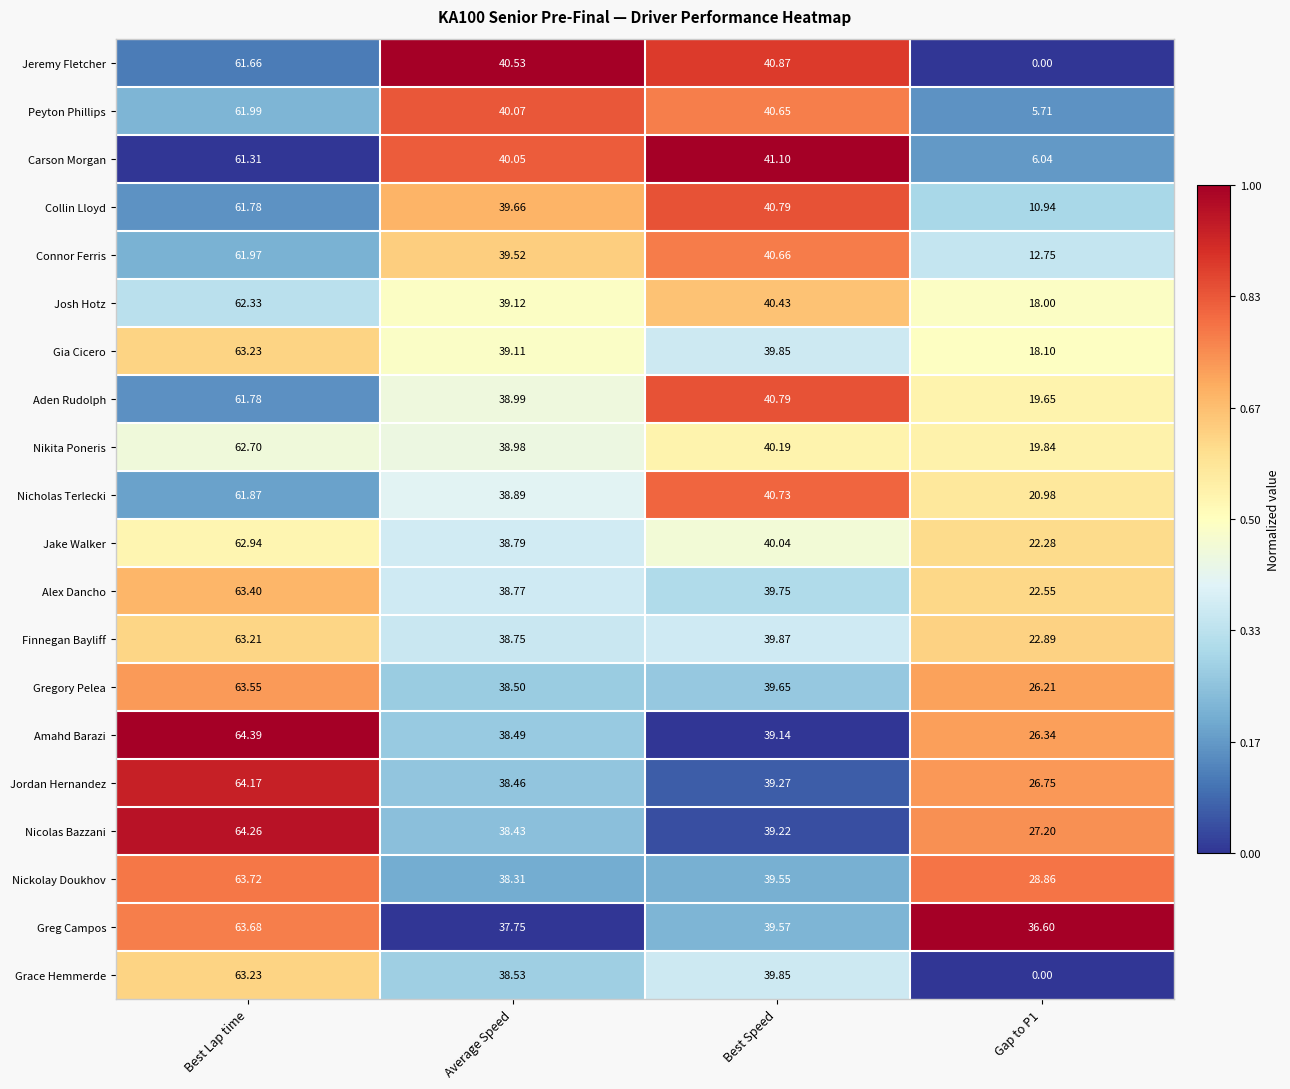

At which label does Amahd Barazi first exceed 39?

Best Lap time